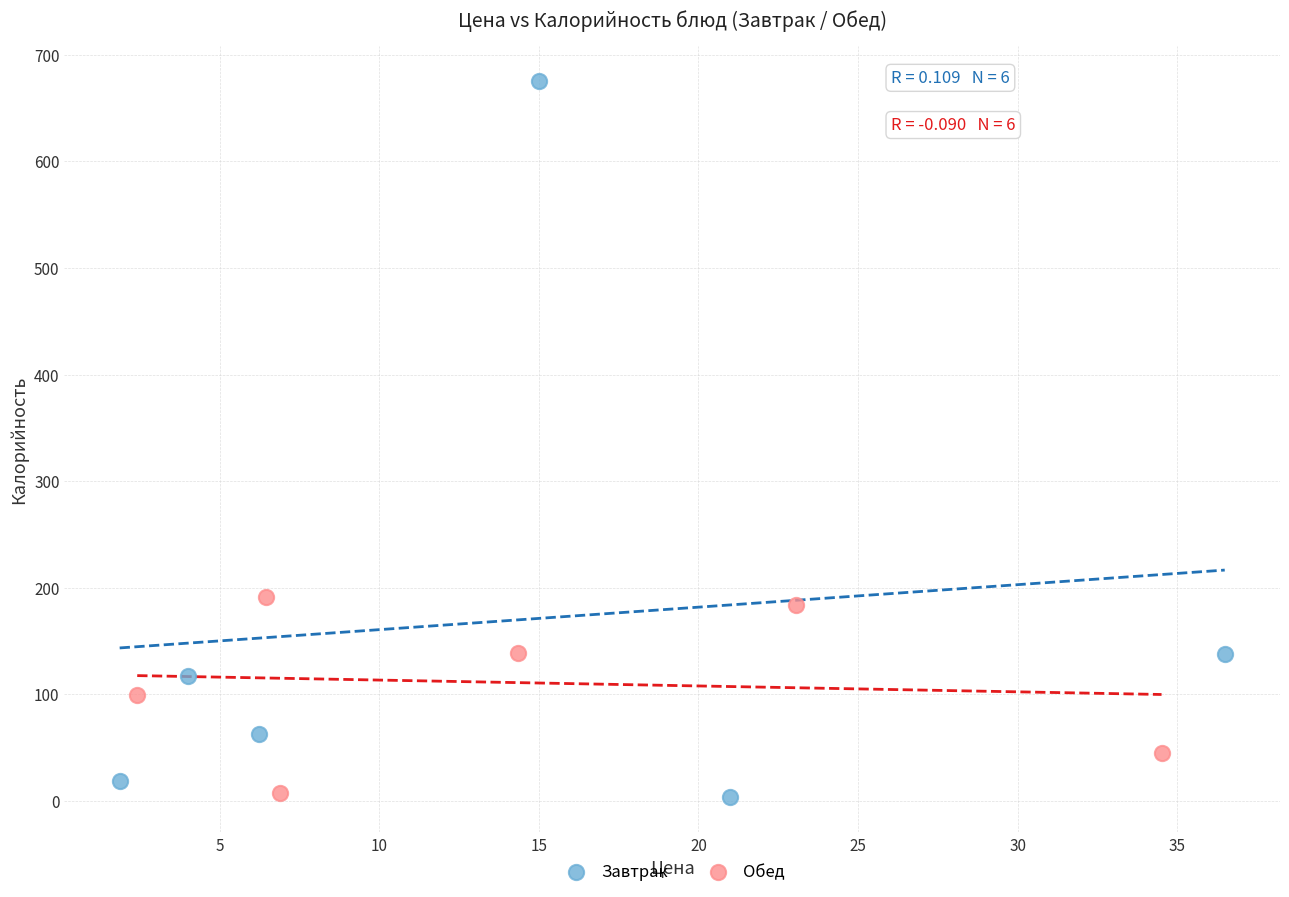

Which series reaches the maximum Y coordinate?

Завтрак